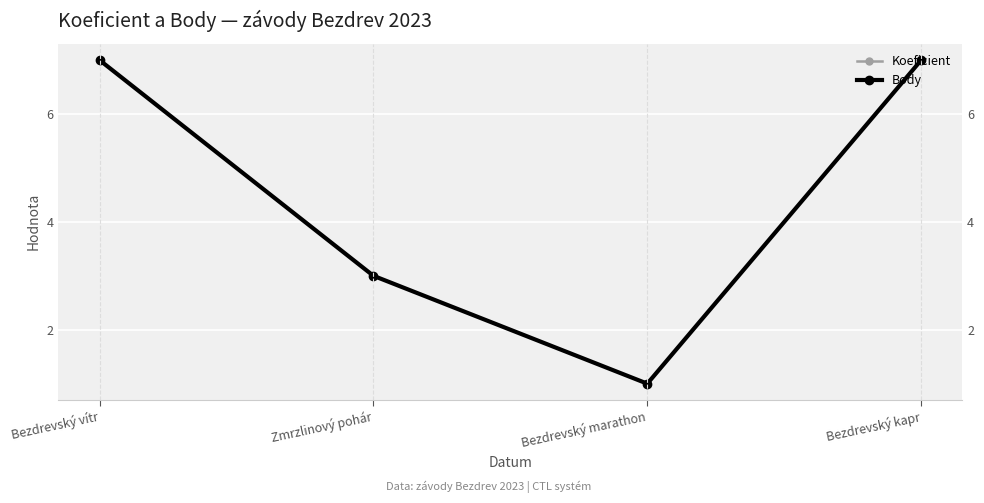

Which series has the largest range (max minus min)?

Koeficient